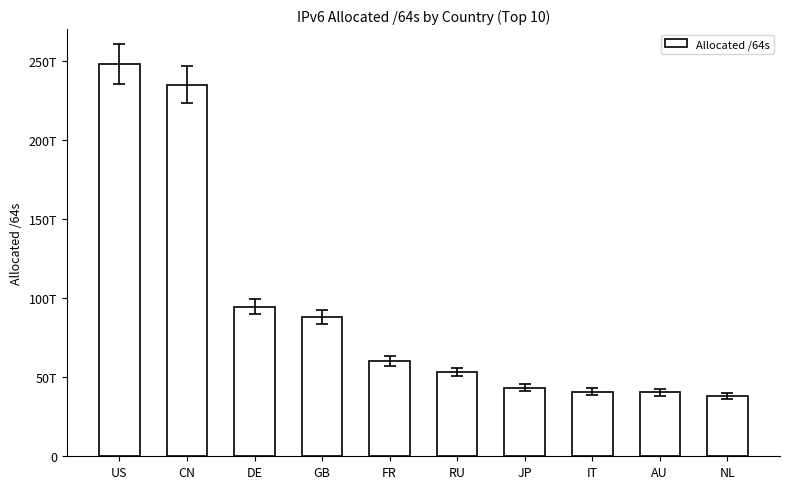

Reading left to right, list all the values displayed in this chart.

247884975505408	234741443592192	94639645392896	87917995163648	60254104780800	53094405439488	43310999404545	40871178797056	40325525798912	38001890361344